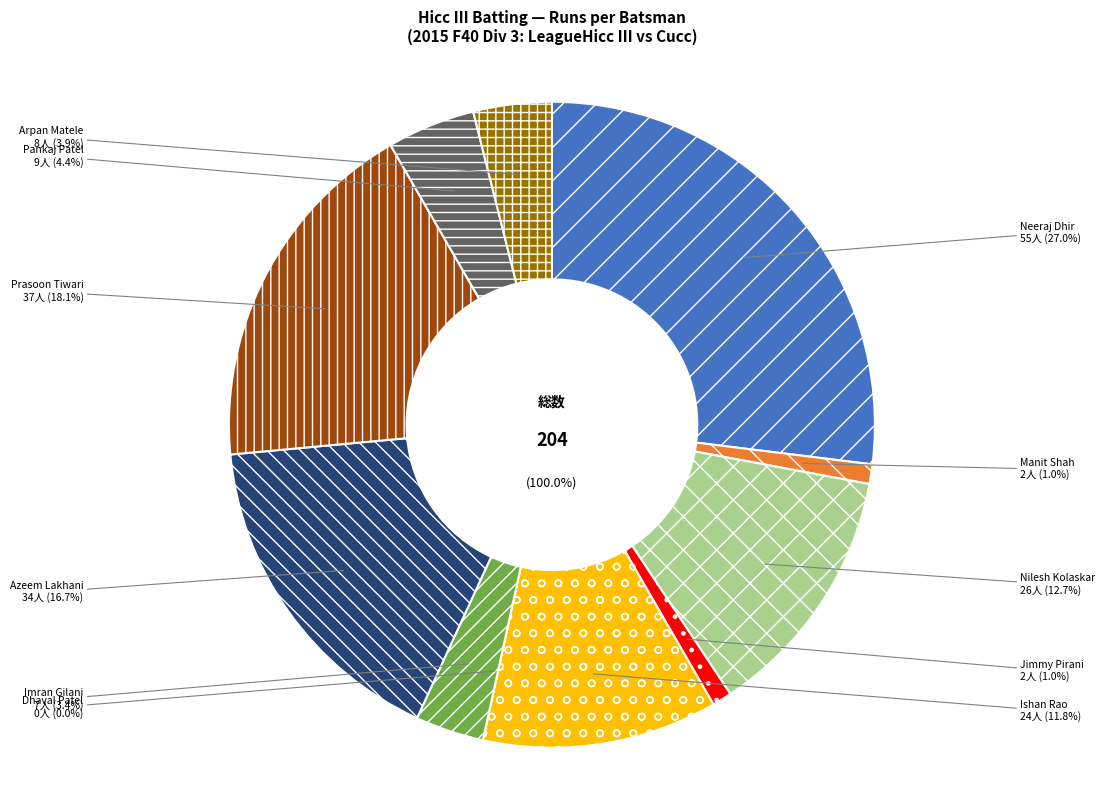

What is the ratio of the value at Manit Shah to the value at Prasoon Tiwari?

0.1